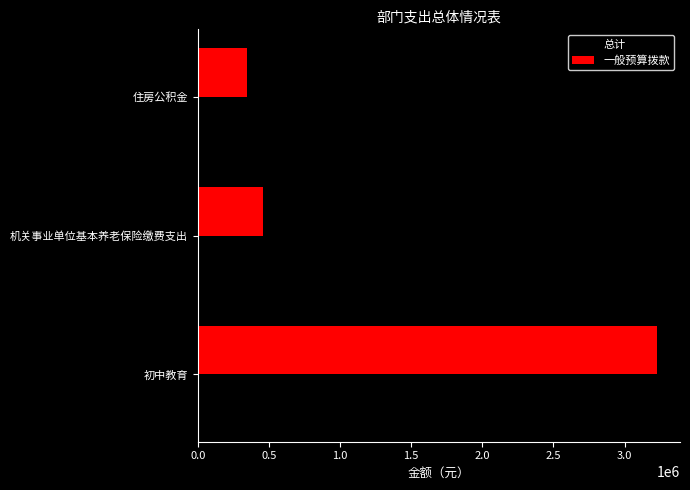

Which category has the lowest value in the 总计 series?

住房公积金